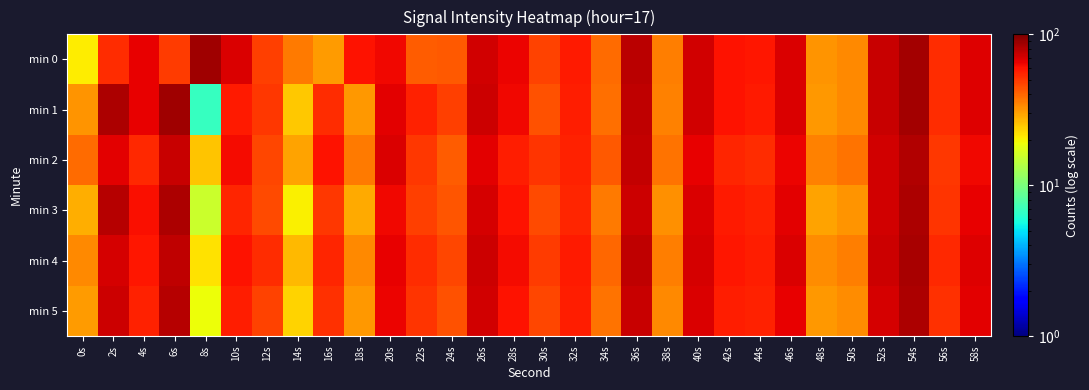

At which category does the chart reach its minimum across all series?

8s